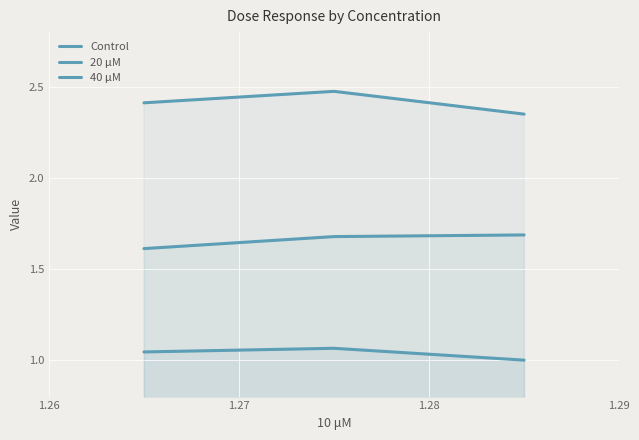

Between 1.27 and 1.26, which is larger?

1.26